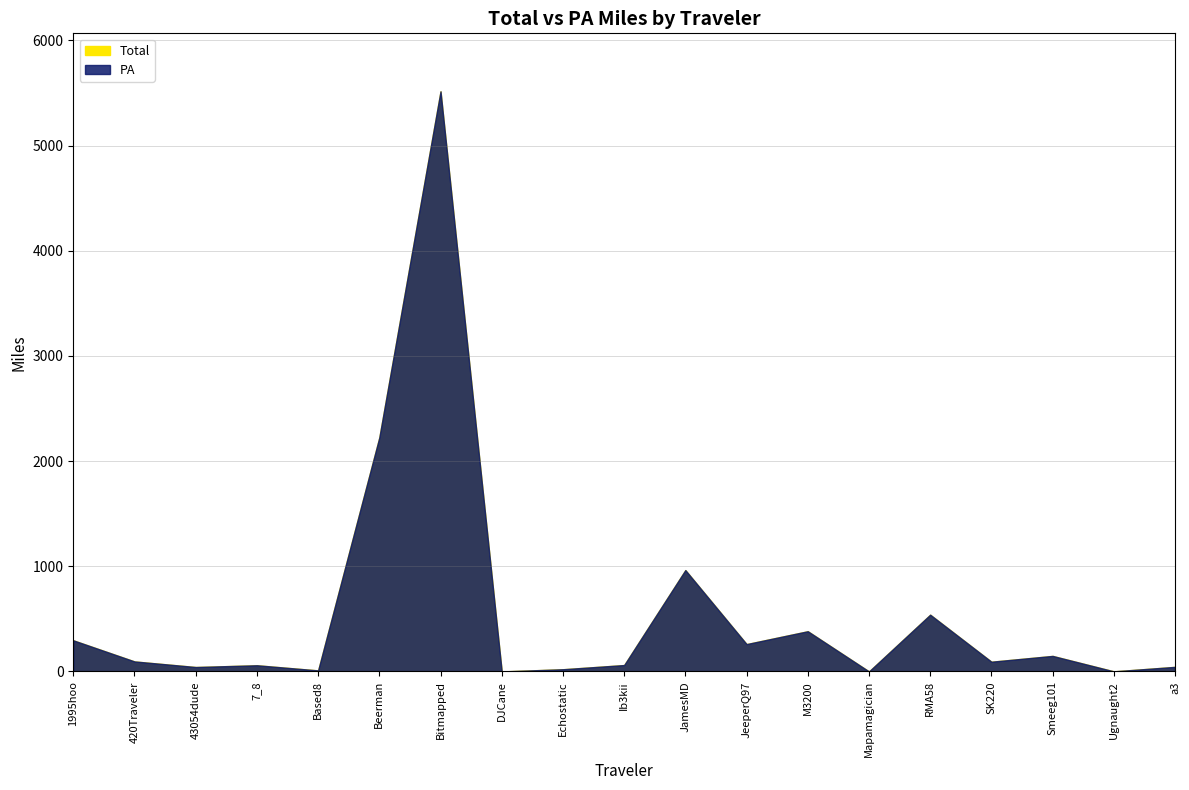

List the labels in order of Total value, largest first.

Bitmapped, Beerman, JamesMD, RMA58, M3200, 1995hoo, JeeperQ97, Smeeg101, 420Traveler, SK220, Ib3kii, 7_8, a3, 43054dude, Echostatic, Based8, Ugnaught2, Mapamagician, DJCane